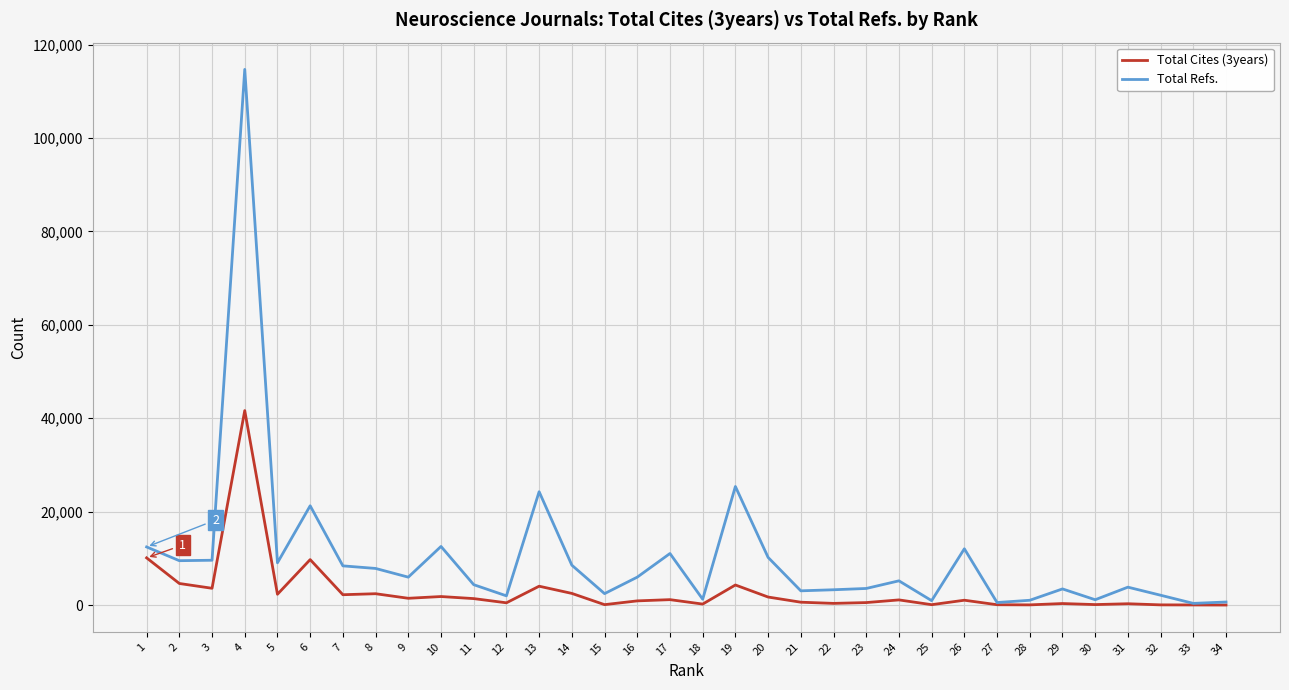

What is the difference between the Total Refs. values at 6 and 9?

15281